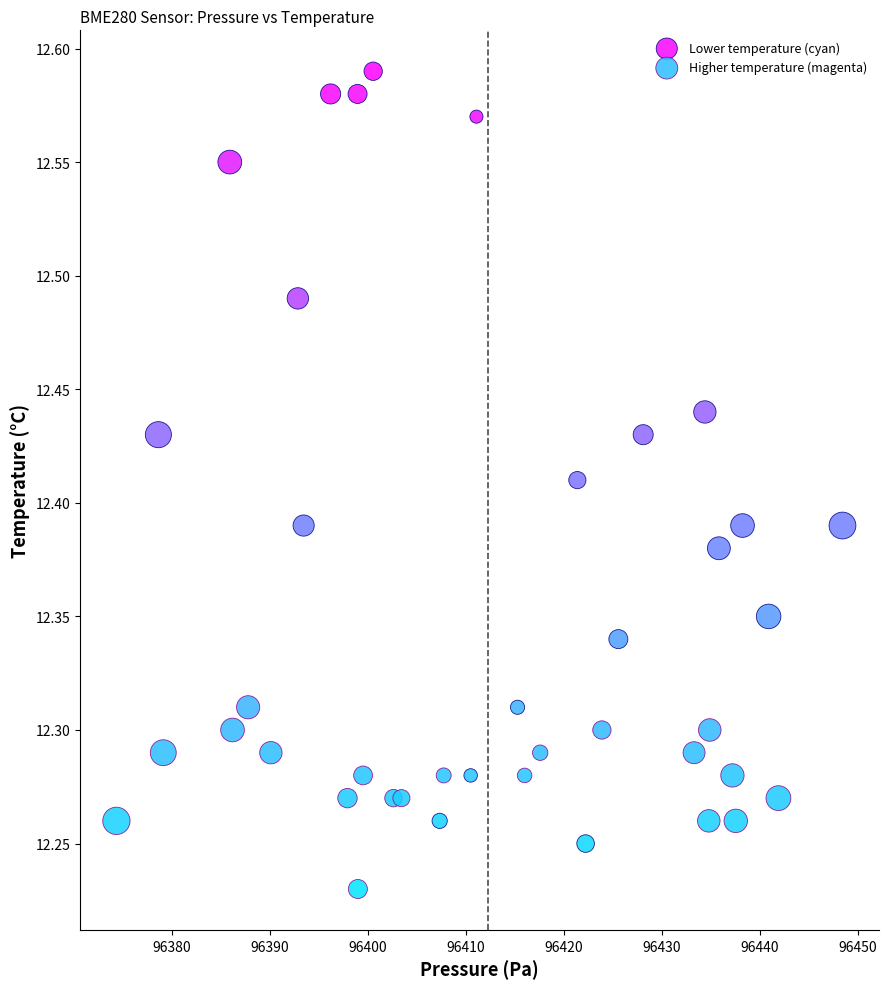

Which series reaches the minimum Y coordinate?

Higher temperature (magenta)